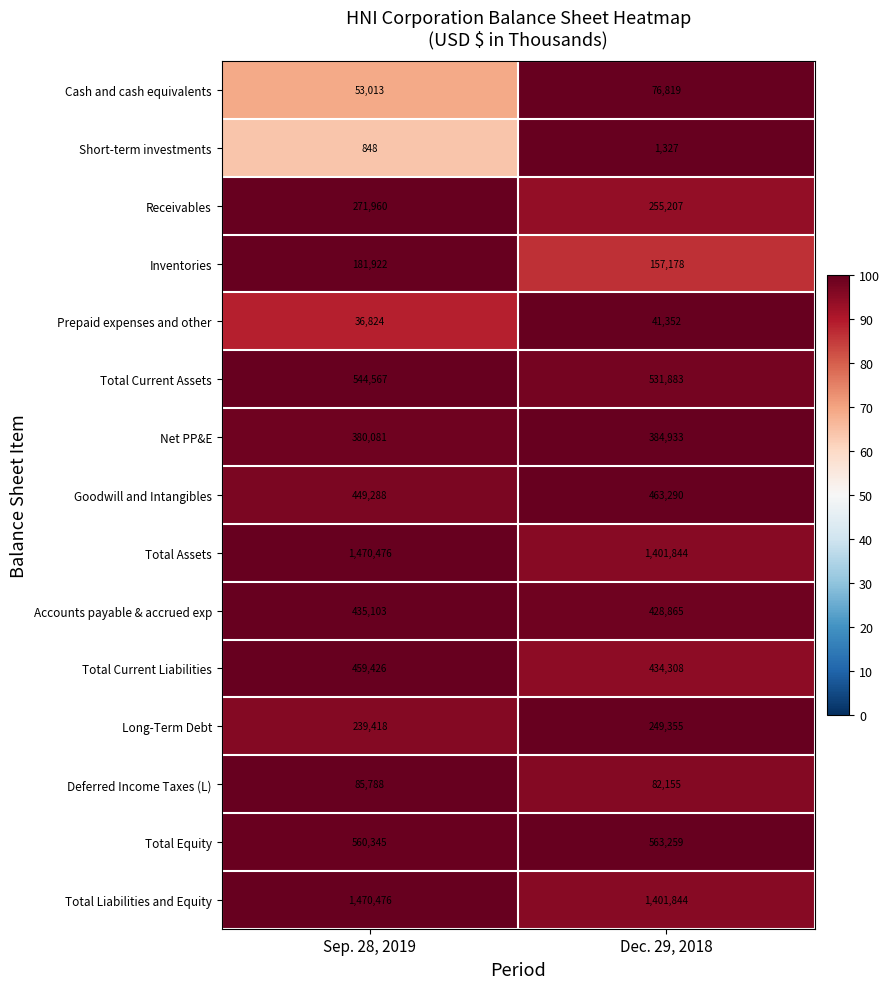

How many data points in Net PP&E are less than 384933?

1